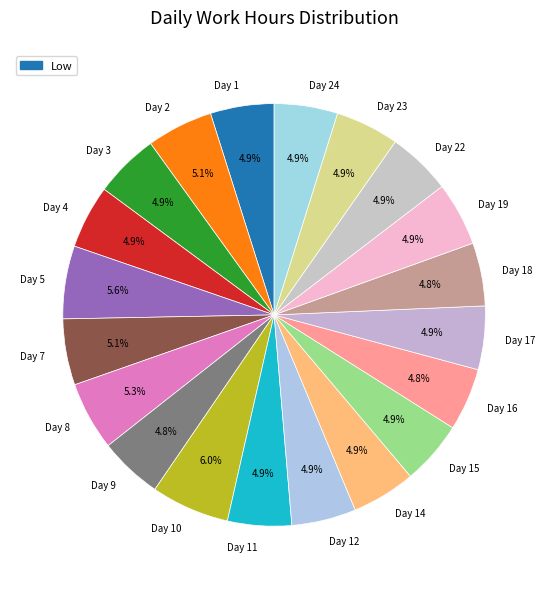

Is the sum of Day 24 and Day 14 greater than half?

No